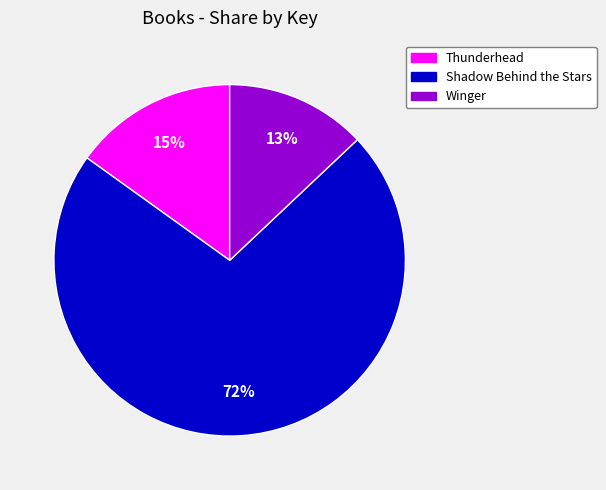

Does Thunderhead account for over 50% of the chart?

No